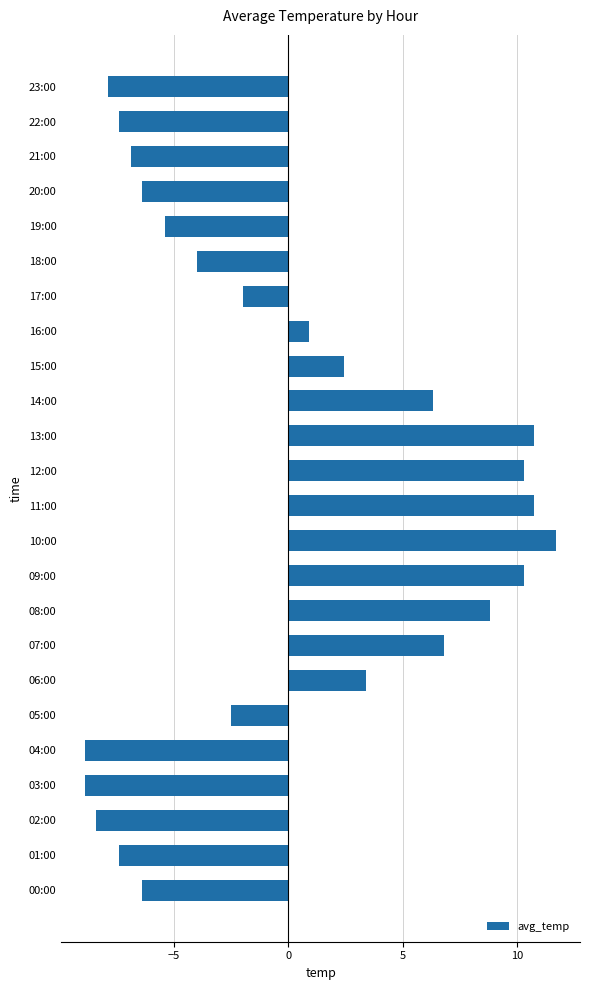

Reading top to bottom, list all the values displayed in this chart.

-7.9	-7.4	-6.9	-6.4	-5.4	-4.0	-2.0	0.9	2.4	6.3	10.7	10.3	10.7	11.7	10.3	8.8	6.8	3.4	-2.5	-8.9	-8.9	-8.4	-7.4	-6.4